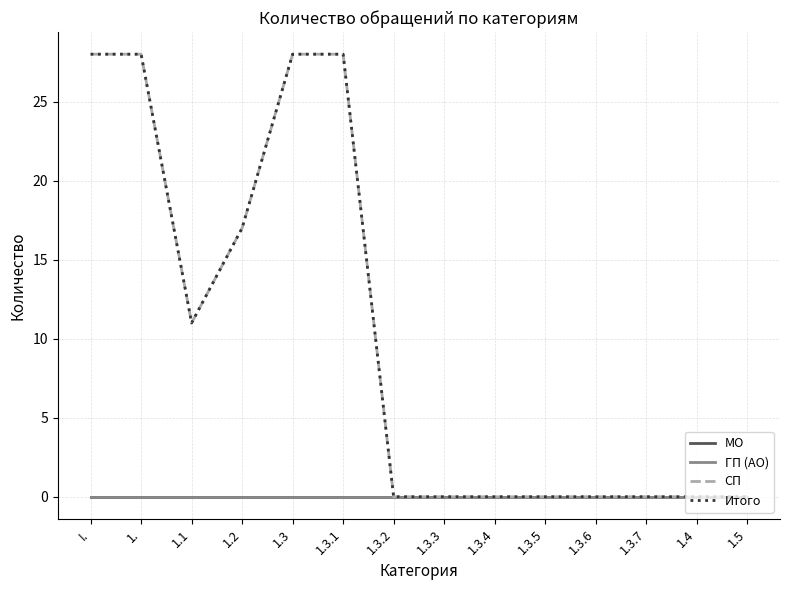

Reading left to right, what are all the values shown in this chart?

МО: 0	0	0	0	0	0	0	0	0	0	0	0	0	0
ГП (АО): 0	0	0	0	0	0	0	0	0	0	0	0	0	0
СП: 28	28	11	17	28	28	0	0	0	0	0	0	0	0
Итого: 28	28	11	17	28	28	0	0	0	0	0	0	0	0